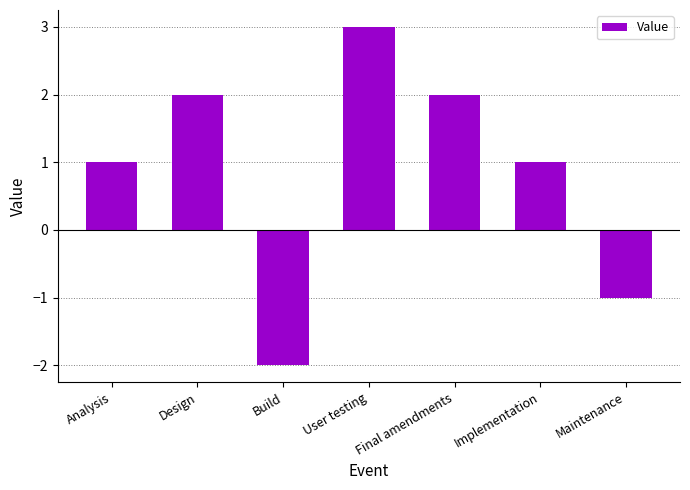

Does the chart contain any negative values?

Yes